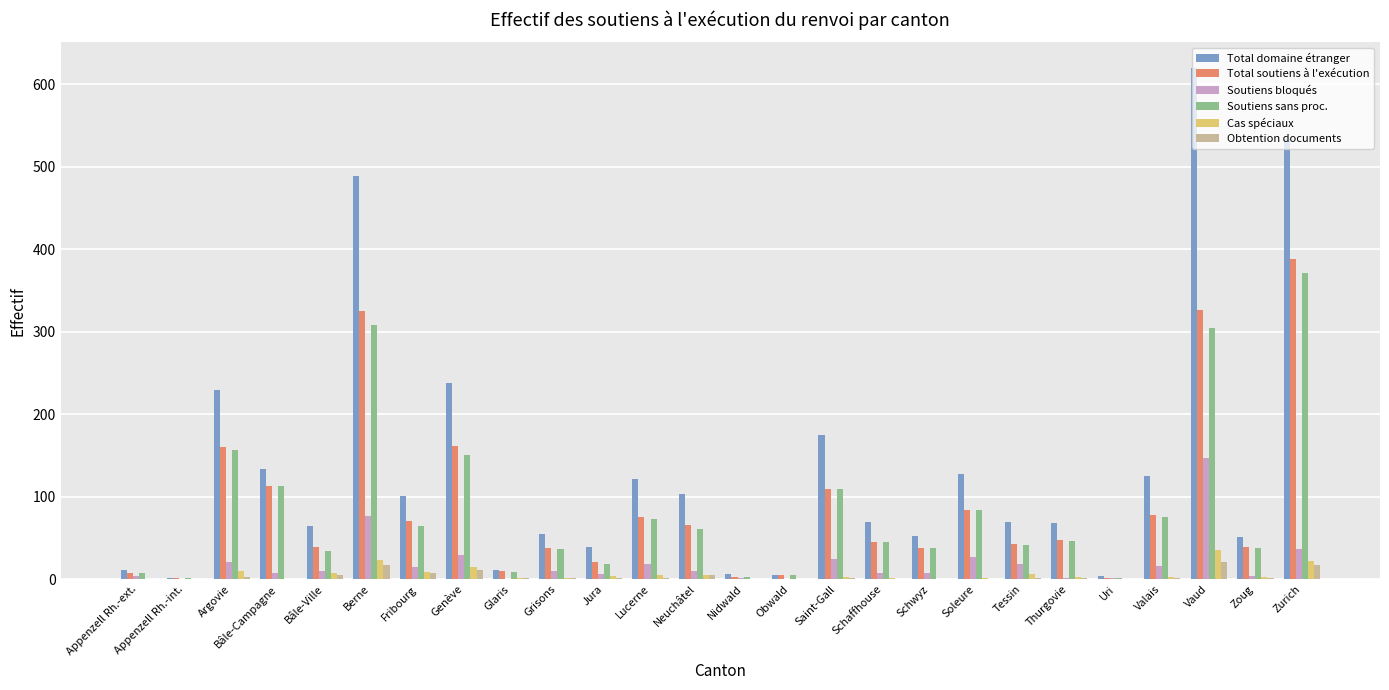

At which category is the sum across all series the highest?

Vaud